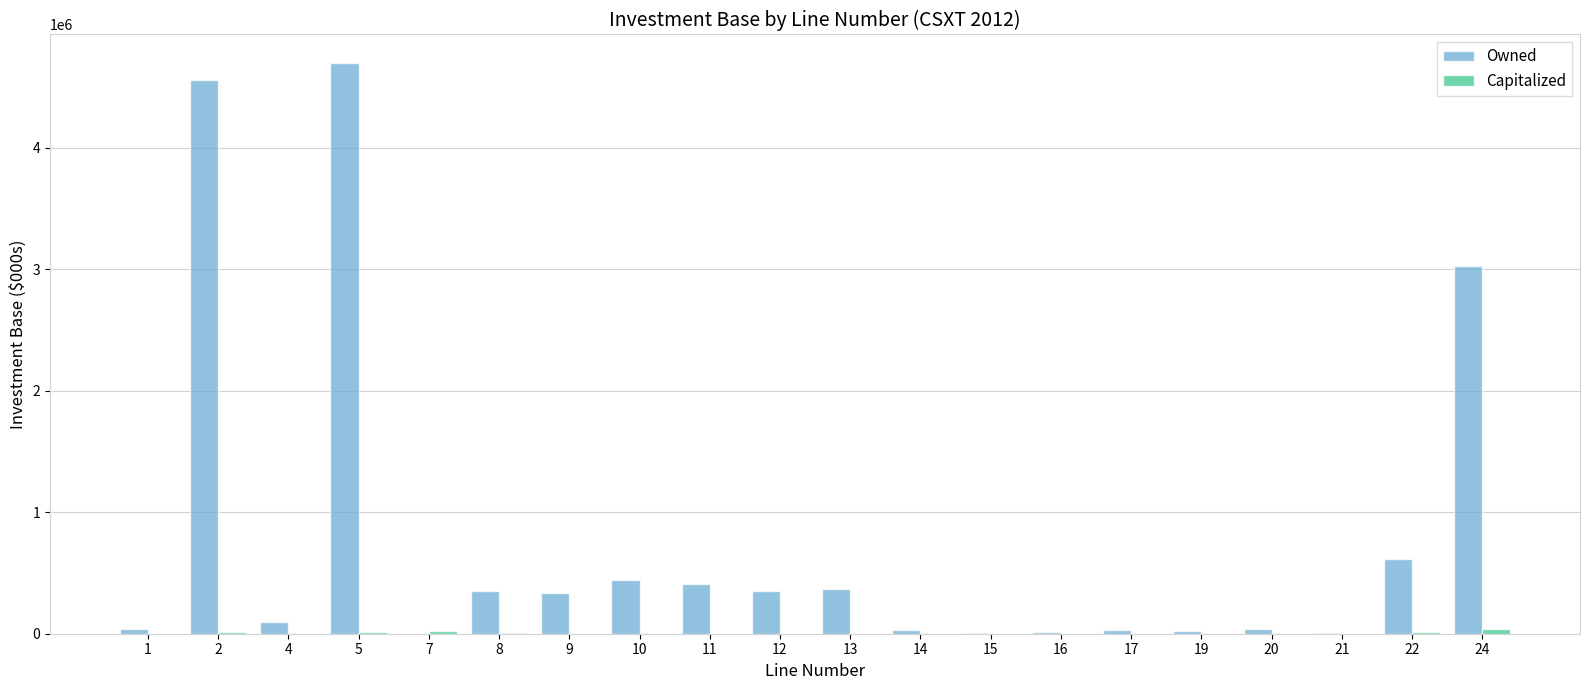

Where is Owned nearest to the value 2349270?

24